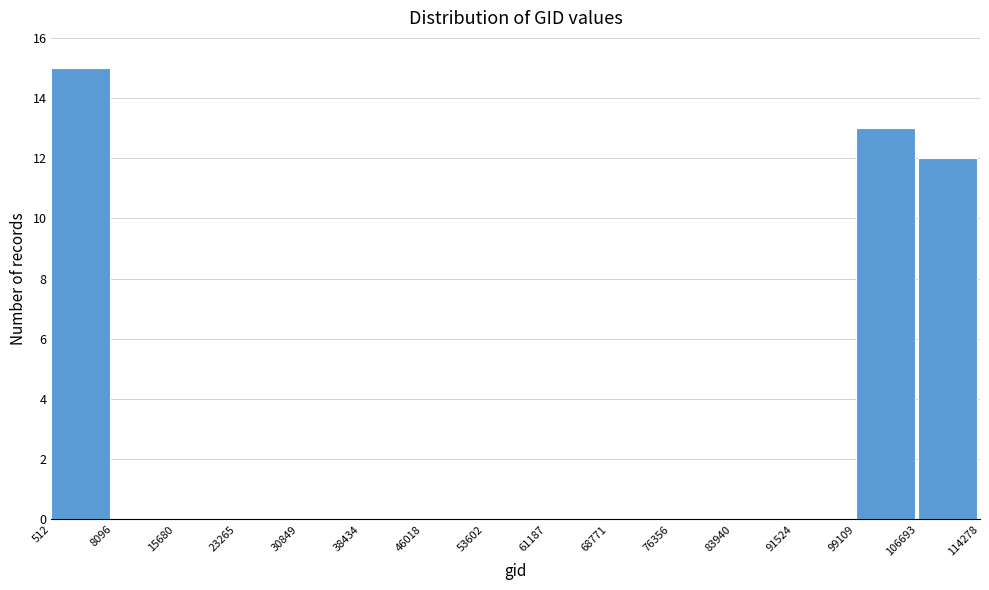

Reading left to right, list every bar in this chart as the range it spans on the x-axis followed by its height. The values are not printed on the chart, so give them approximately, as read against the axis.

512 to 8096: 15
8096 to 15680: 0
15680 to 23265: 0
23265 to 30849: 0
30849 to 38434: 0
38434 to 46018: 0
46018 to 53602: 0
53602 to 61187: 0
61187 to 68771: 0
68771 to 76356: 0
76356 to 83940: 0
83940 to 91524: 0
91524 to 99109: 0
99109 to 106693: 13
106693 to 114278: 12